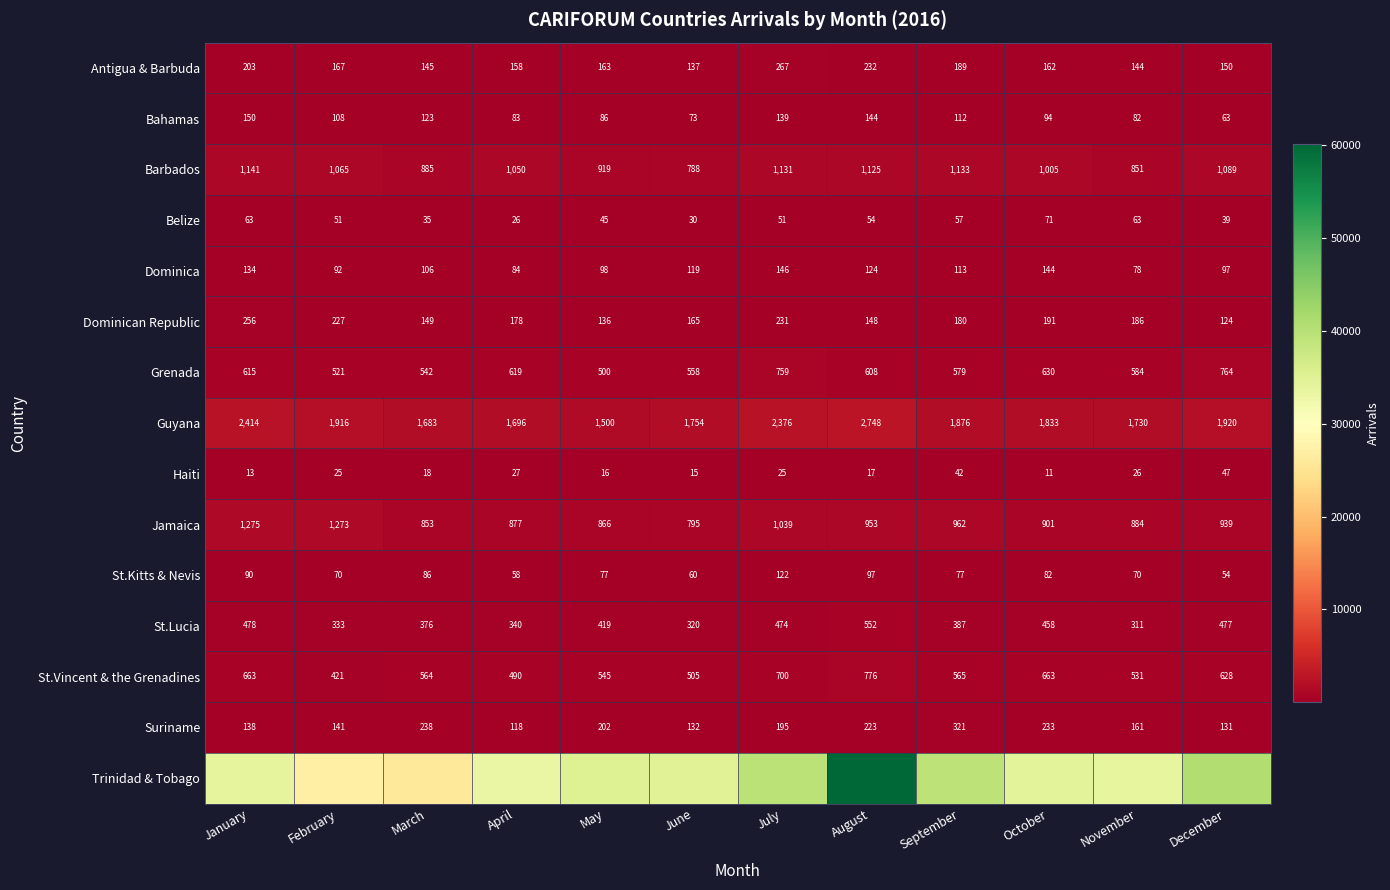

List the labels in order of Grenada value, smallest first.

May, February, March, June, September, November, August, January, April, October, July, December